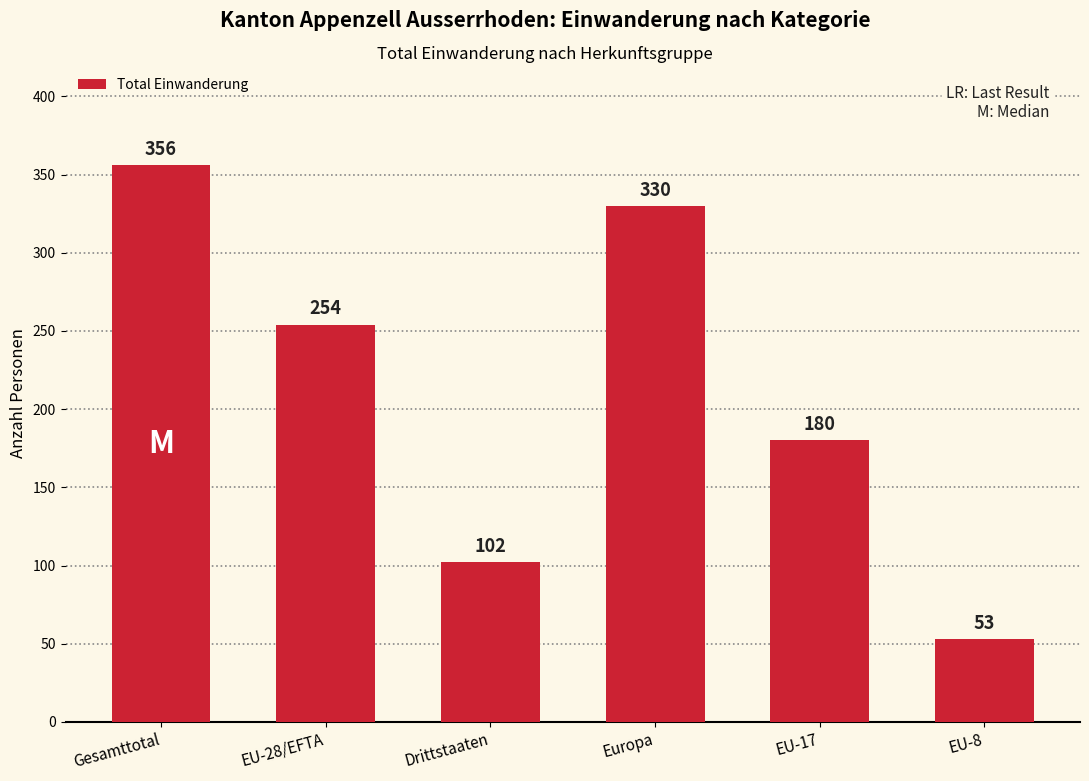

What is the change in value from Drittstaaten to EU-17?

+78